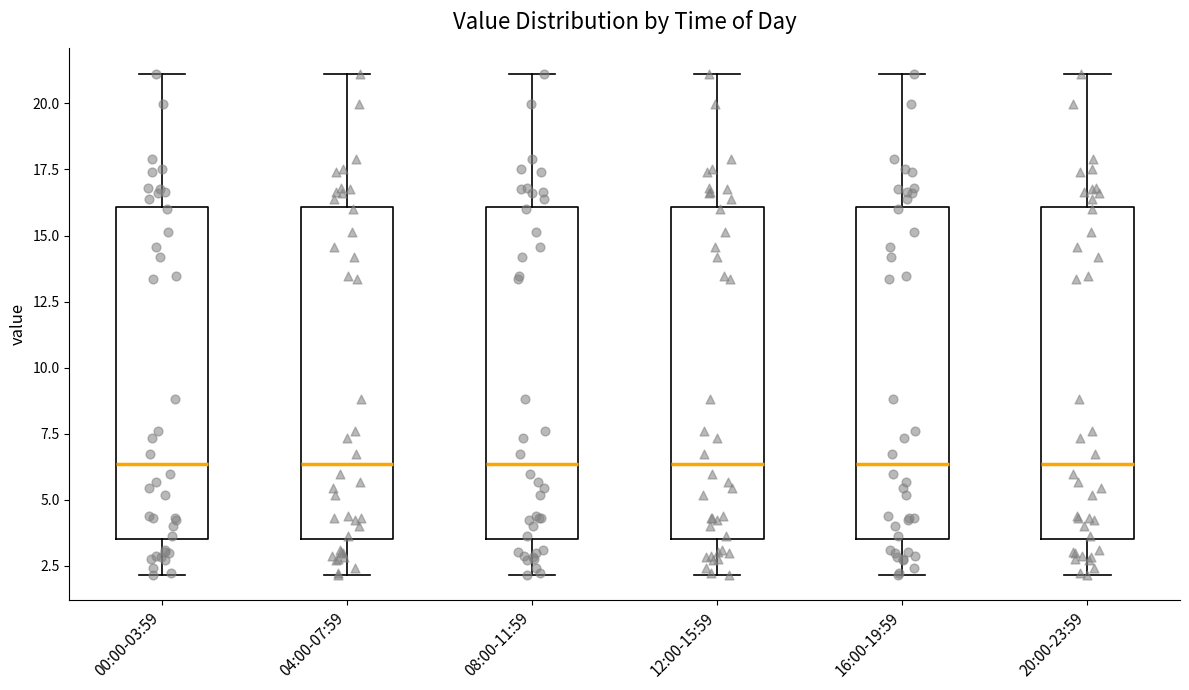

Reading left to right, read every box against the y-axis: the position of its median line, the range the box covers, and the ends of its whiskers. The values are not printed on the chart, so give them approximately, as read against the axis.

00:00-03:59: median 6.5, box 3.5 to 16.0, whiskers 2.0 to 21.0
04:00-07:59: median 6.5, box 3.5 to 16.0, whiskers 2.0 to 21.0
08:00-11:59: median 6.5, box 3.5 to 16.0, whiskers 2.0 to 21.0
12:00-15:59: median 6.5, box 3.5 to 16.0, whiskers 2.0 to 21.0
16:00-19:59: median 6.5, box 3.5 to 16.0, whiskers 2.0 to 21.0
20:00-23:59: median 6.5, box 3.5 to 16.0, whiskers 2.0 to 21.0